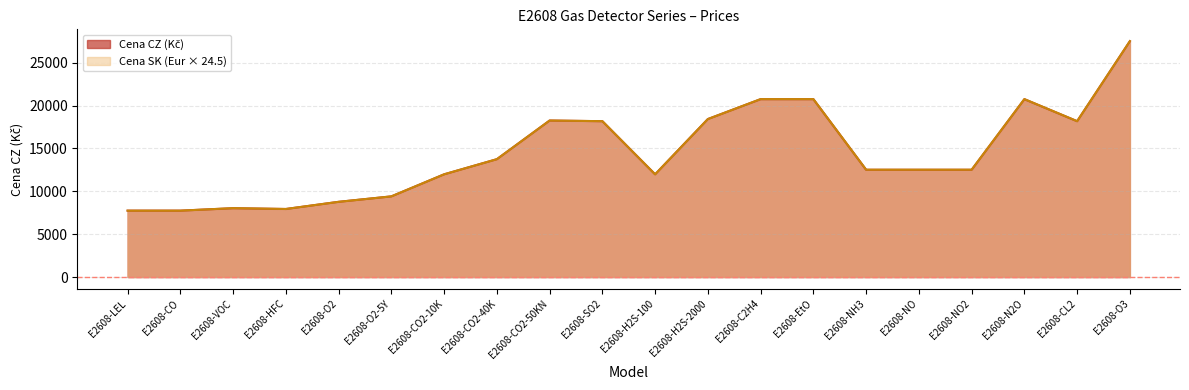

Between E2608-CO2-40K and E2608-C2H4, which series saw the biggest shift?

Cena SK (Eur × 24.5)